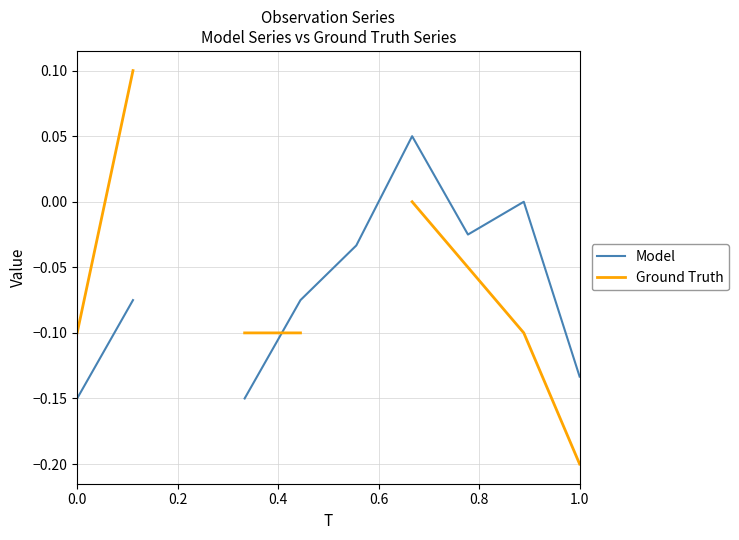

What is the maximum value for Ground Truth?

0.1